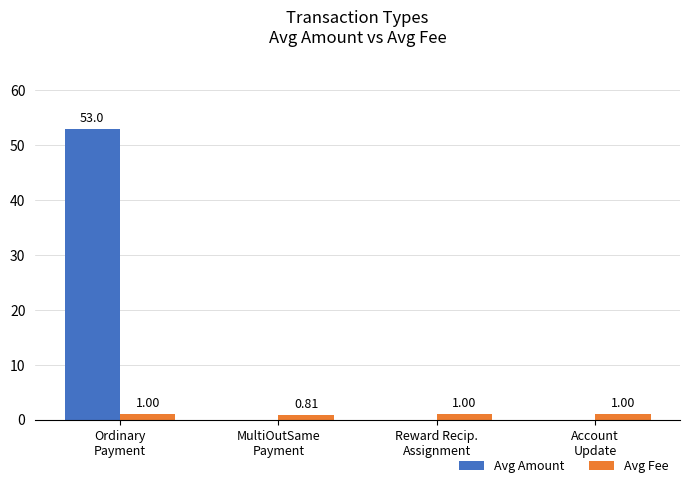

Is it true that Avg Amount equals 0.0 at MultiOutSame
Payment?

True